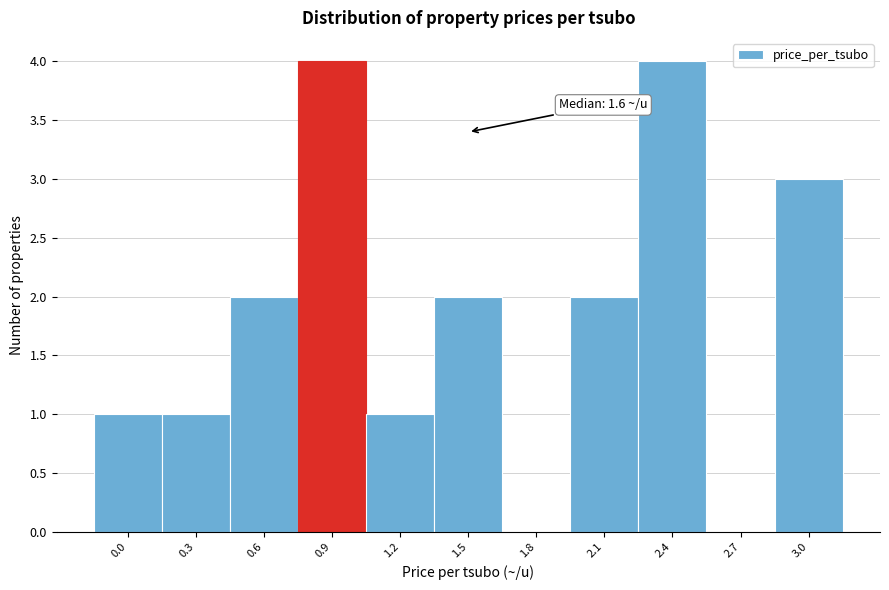

Reading right to left, list all the values displayed in this chart.

3.0=3	2.7=0	2.4=4	2.1=2	1.8=0	1.5=2	1.2=1	0.9=4	0.6=2	0.3=1	0.0=1